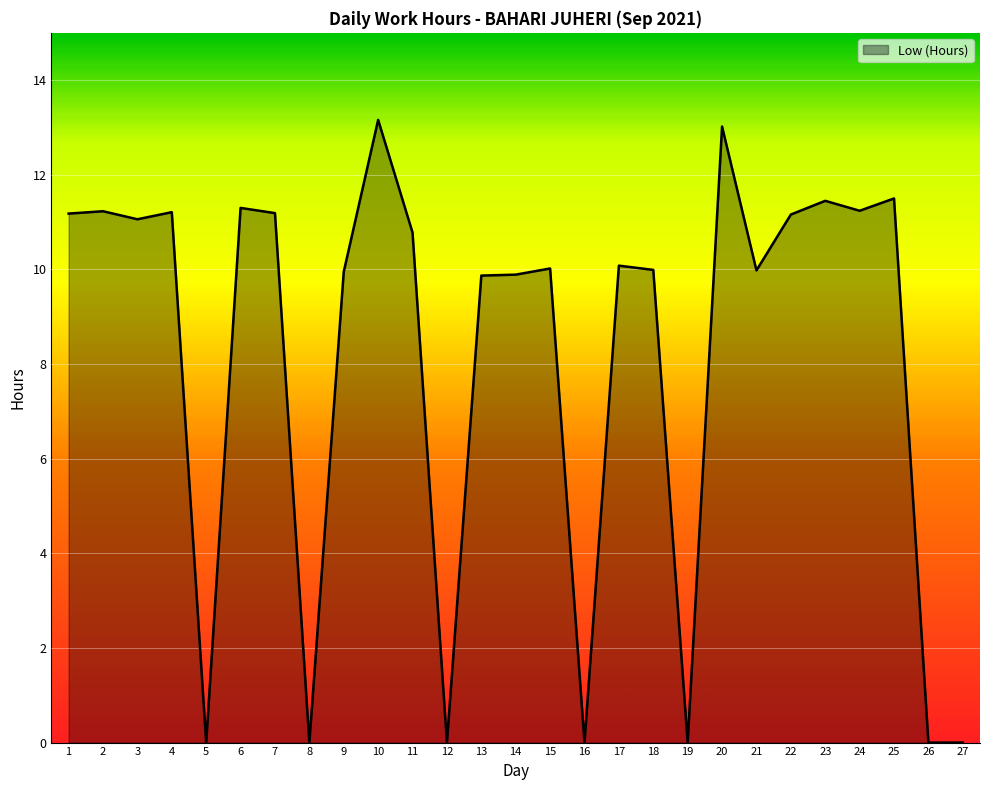

At which label does the data first exceed 10?

1